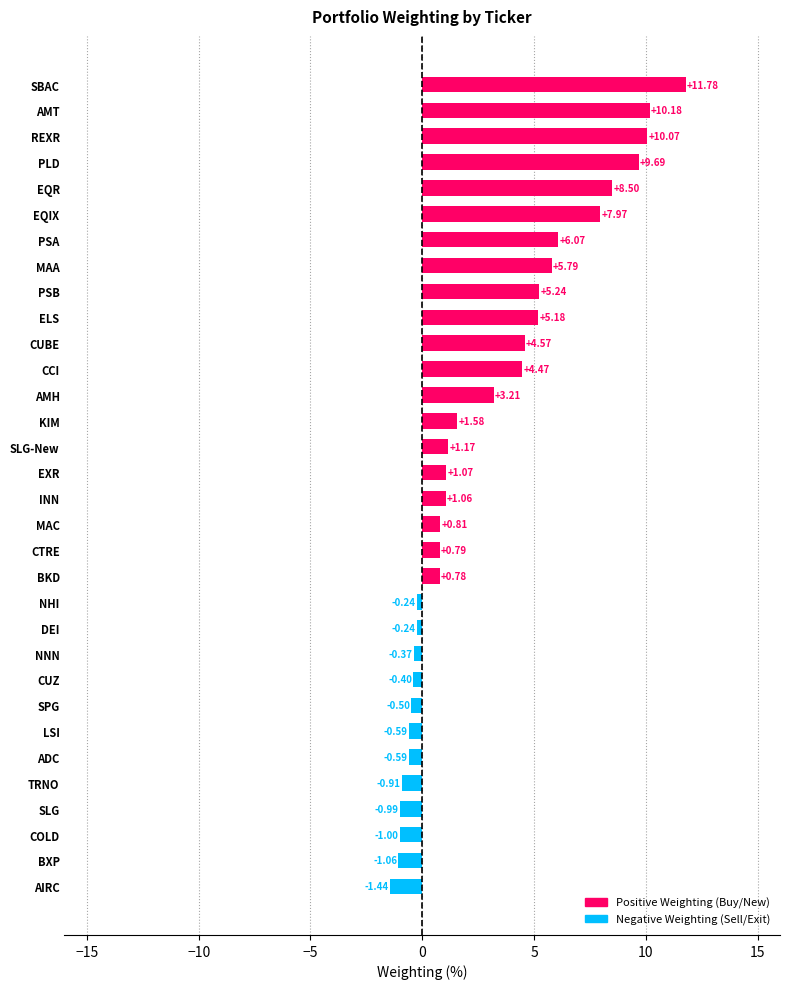

At which category does the chart reach its minimum across all series?

AIRC